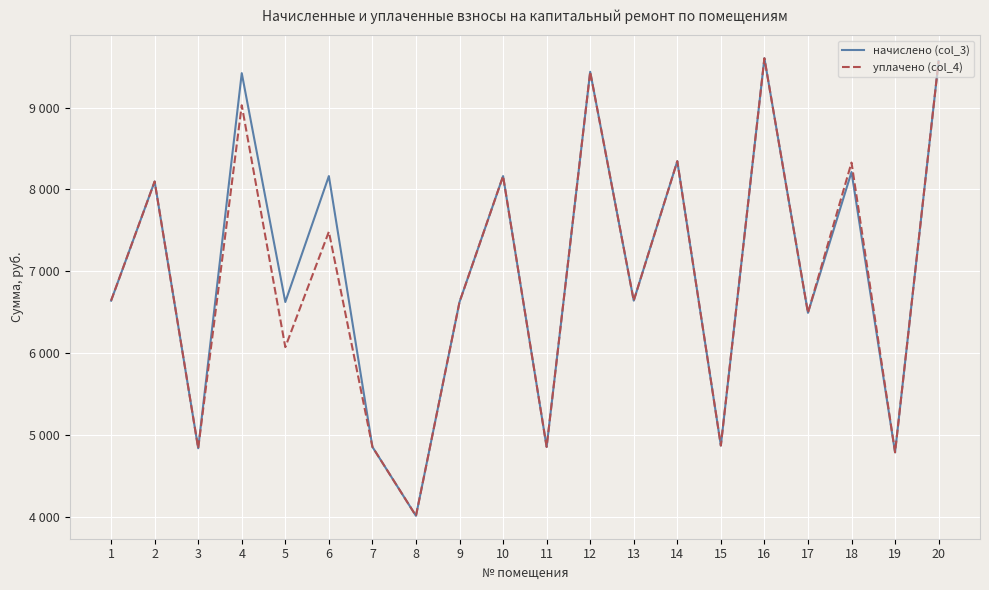

Which category has the highest value in the уплачено (col_4) series?

16